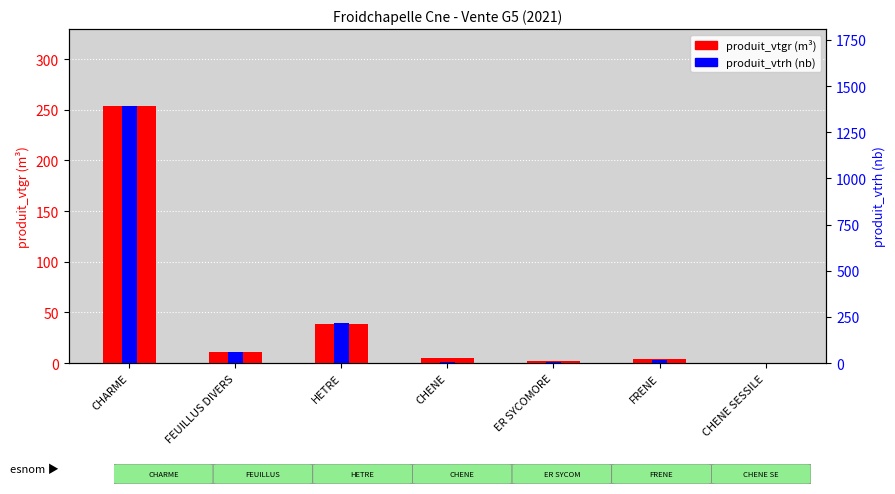

What is the total value across all series at ER SYCOMORE?

9.1